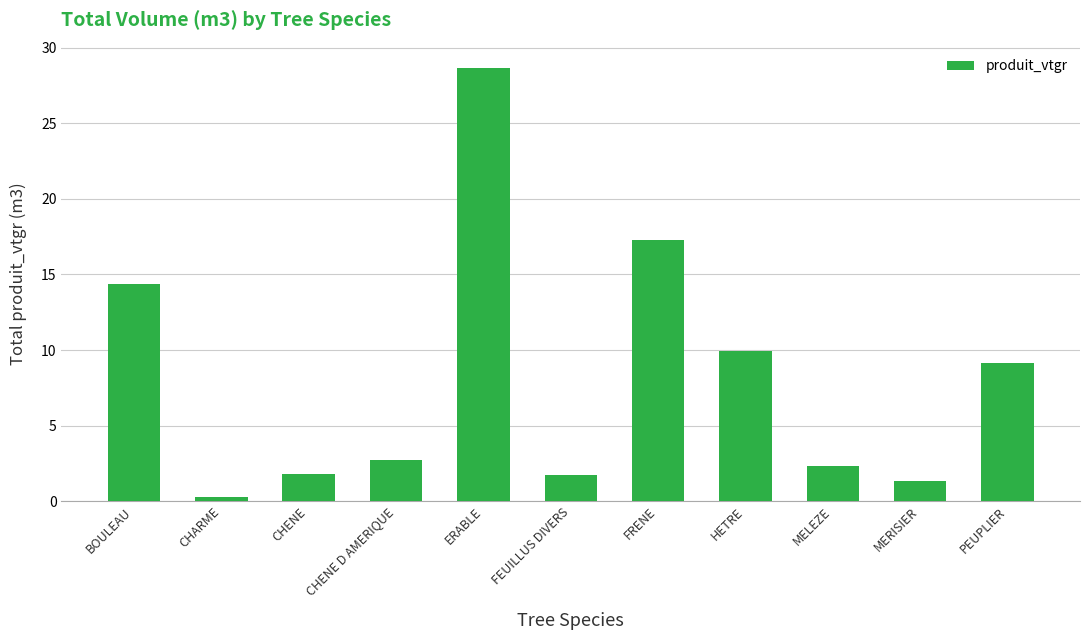

Count the number of values greater than 2.

7